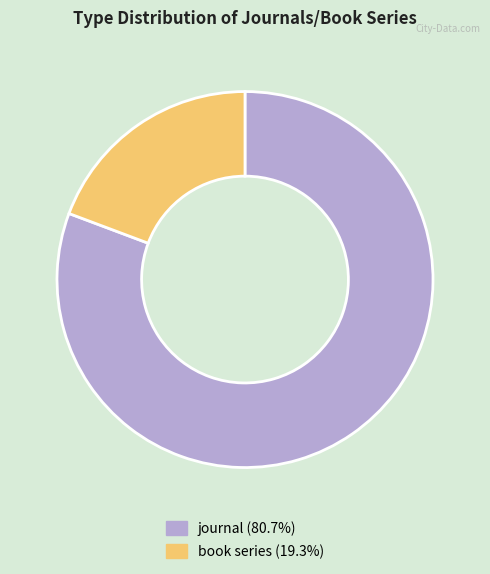

Does book series represent more than half of the total?

No